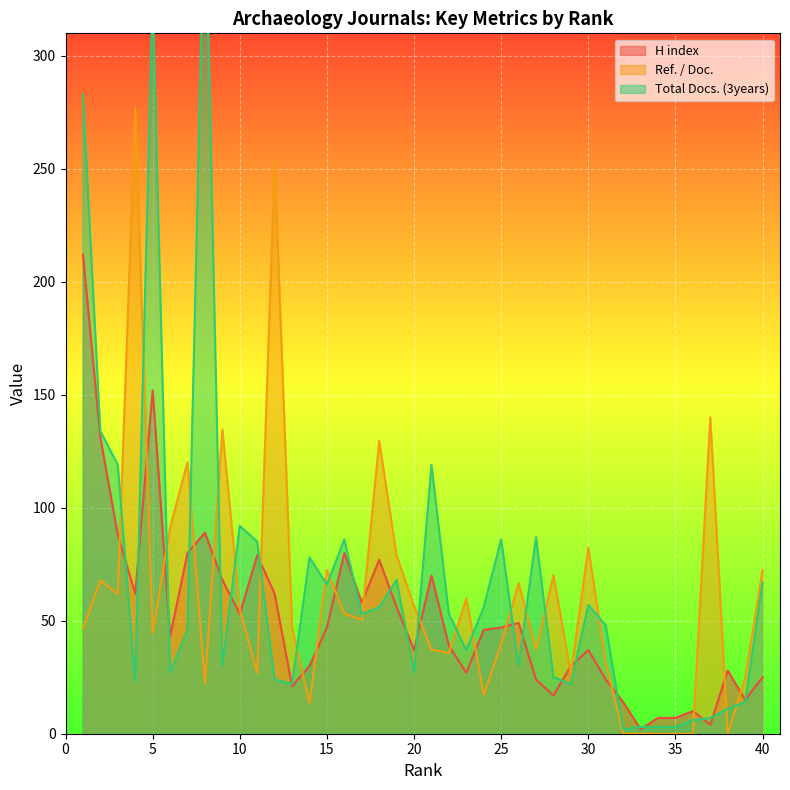

Where is the first local minimum for H index?

4